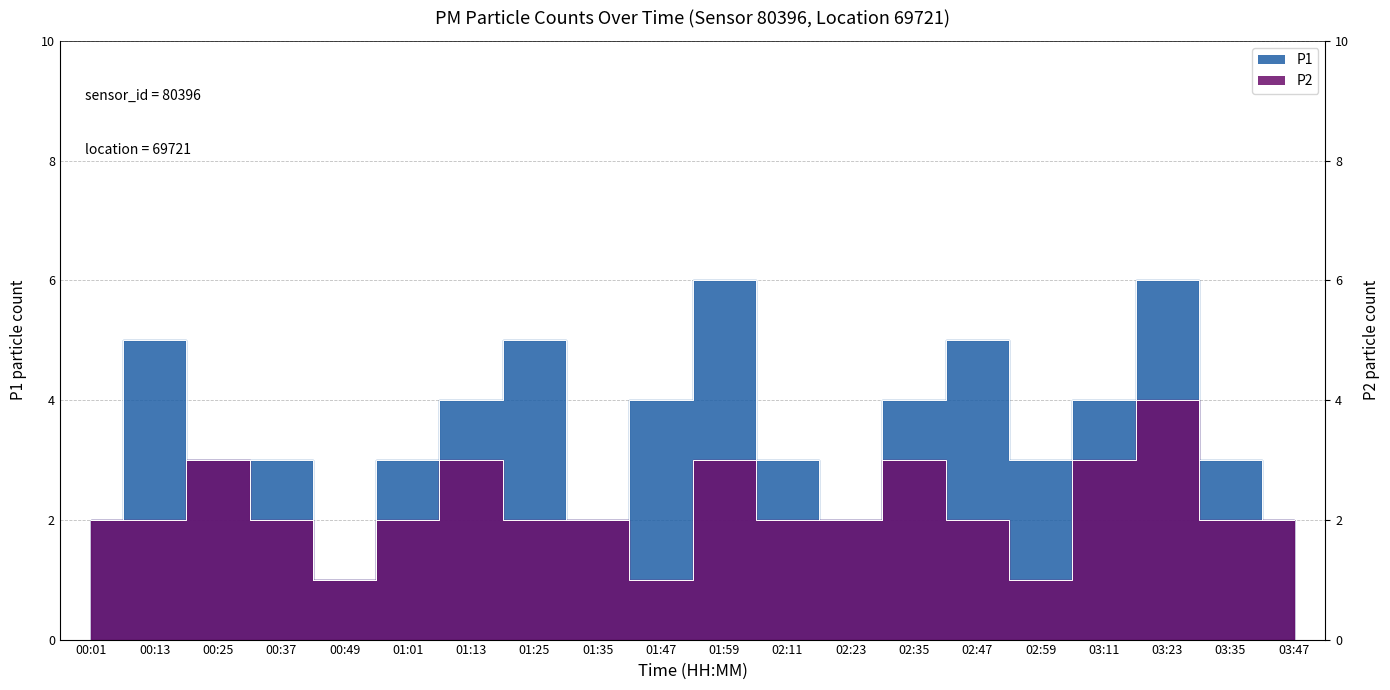

At which label is P1 closest to 3?

00:25